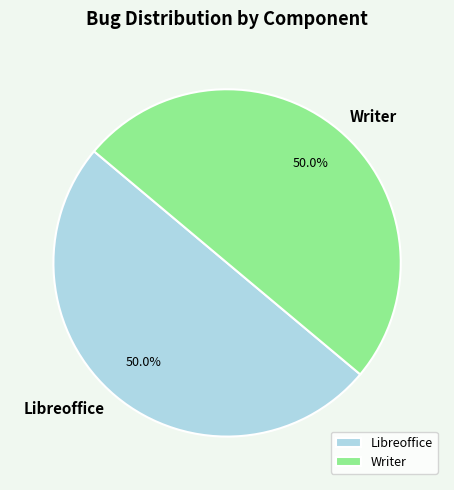

True or false: Writer accounts for 50% of the total.

True